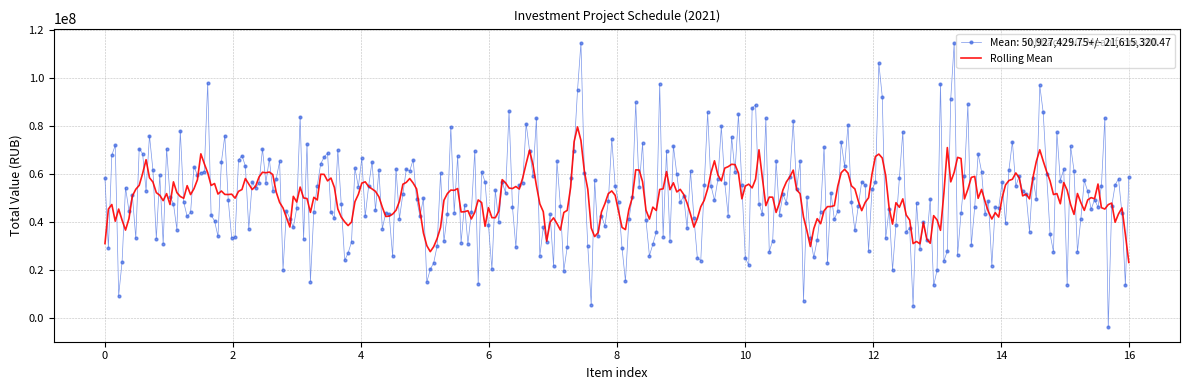

Which series has the widest spread of values?

Mean: 50,927,429.75+/- 21,615,320.47